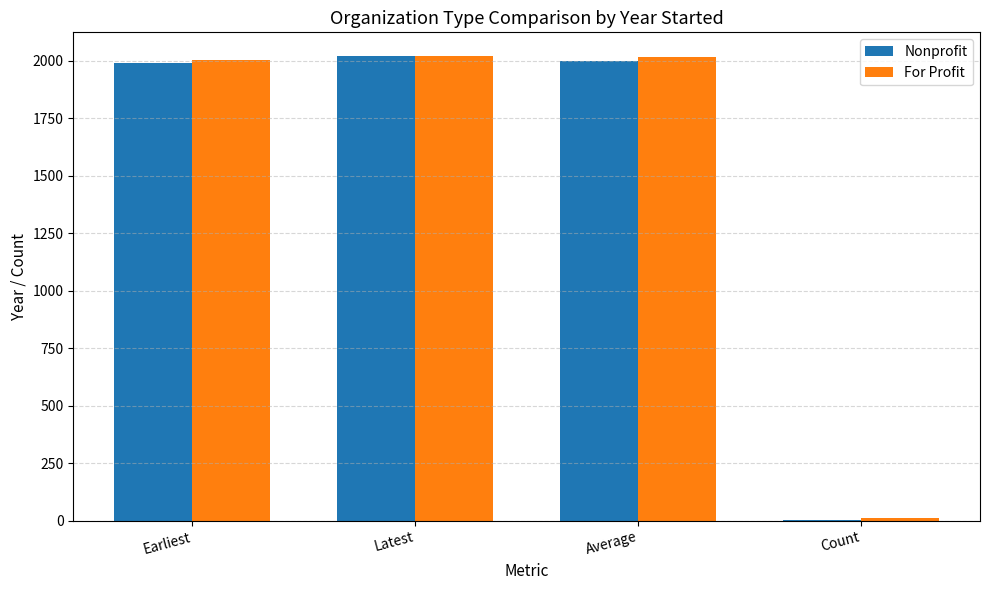

True or false: For Profit has a value of 2022 at Latest.

True